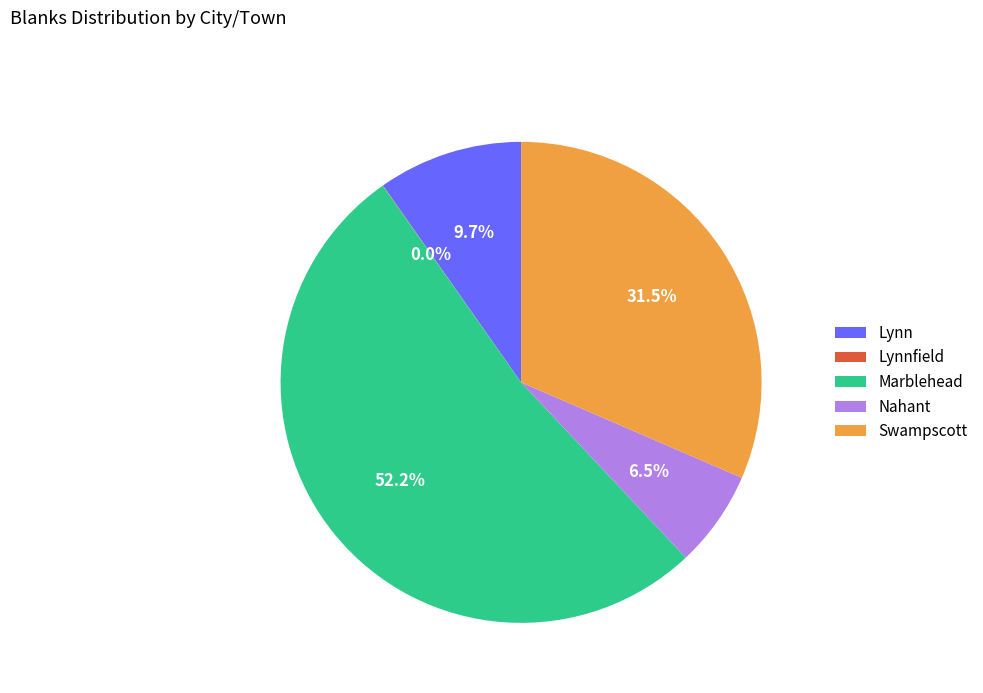

Does Marblehead account for over 50% of the chart?

Yes